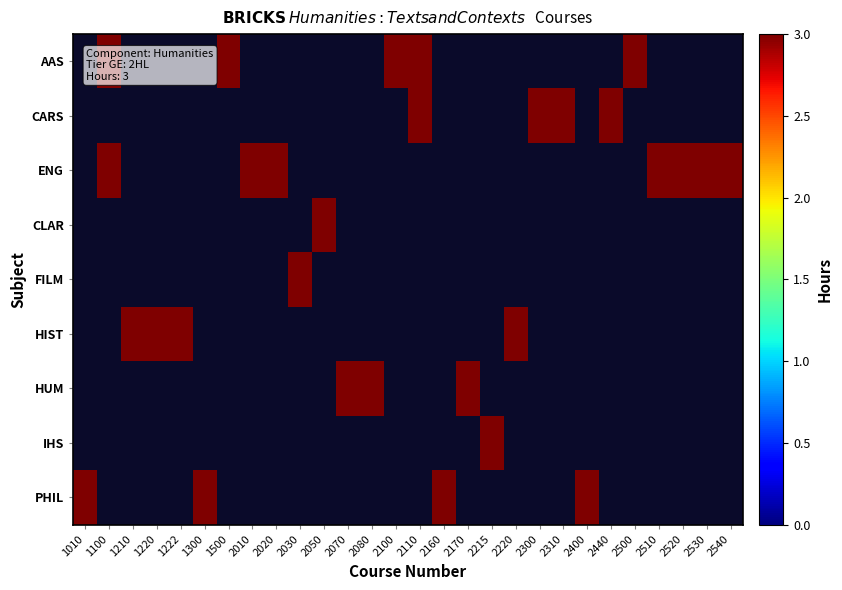

What is the maximum value shown in the chart?

3.0